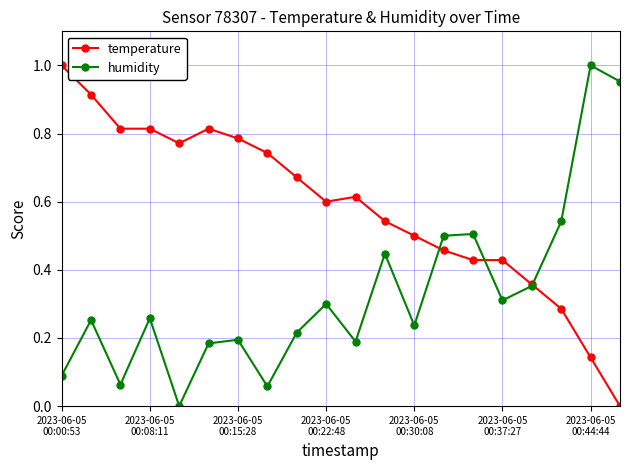

Which series has the largest total across all categories?

temperature